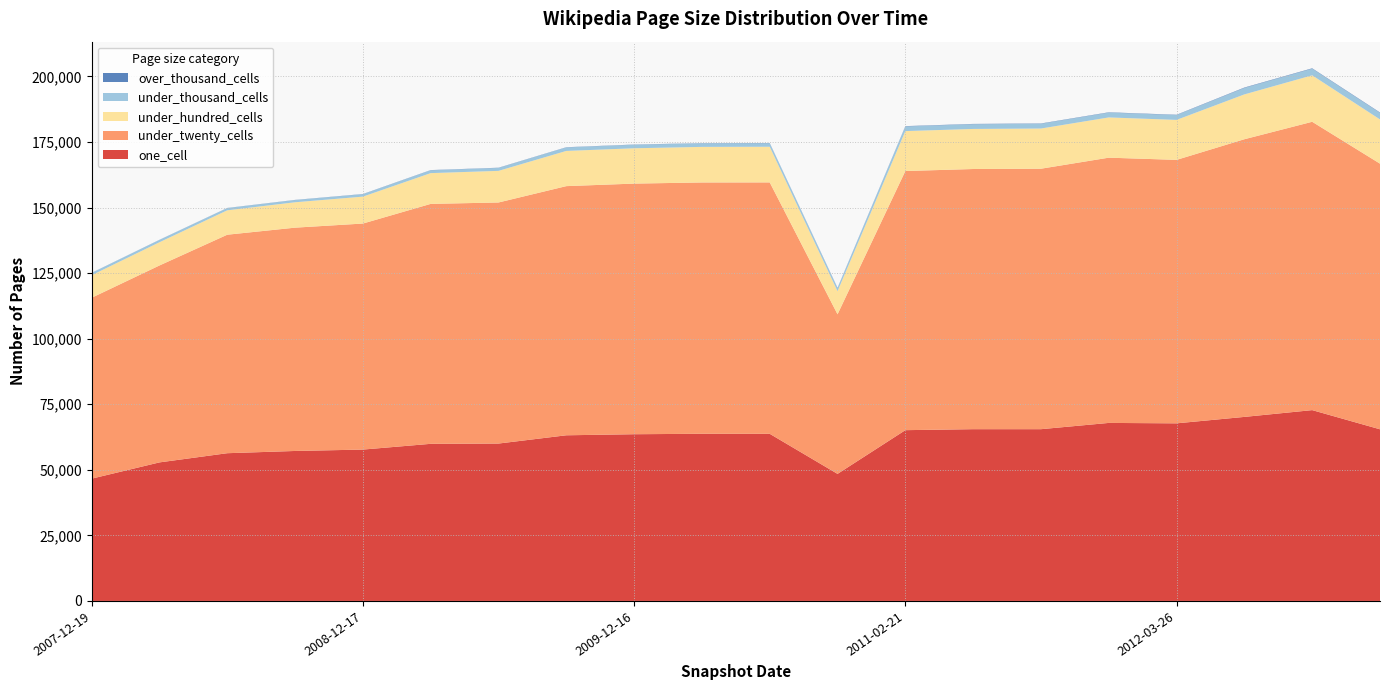

Reading right to left, what are all the values shown in this chart?

one_cell: 65452	72766	70180	67724	67885	65496	65497	65124	48450	63732	63745	63574	63169	60017	59911	57719	57190	56336	52831	46629
under_twenty_cells: 101301	109955	105884	100471	101150	99329	99213	98816	60857	95874	95837	95574	95014	91929	91499	86195	85155	83321	75096	68980
under_hundred_cells: 16863	17714	17099	15247	15348	15326	15281	15231	8805	13593	13567	13473	13425	12057	11733	10268	9685	9309	8856	8592
under_thousand_cells: 2490	2517	2454	1835	1837	1806	1796	1772	1174	1353	1352	1342	1333	1120	1079	911	845	850	883	879
over_thousand_cells: 165	165	164	123	123	123	123	123	123	83	83	83	80	80	80	76	59	46	48	44